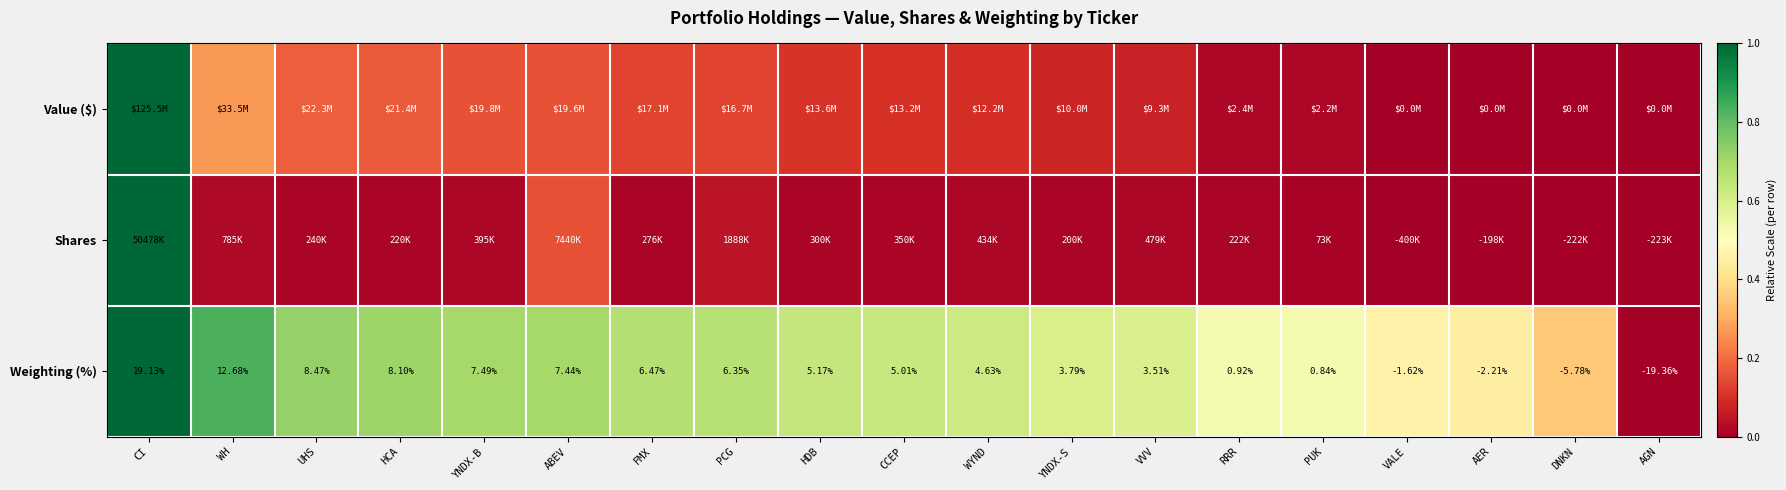

What is the difference between the highest and lowest values at VVV?

0.6